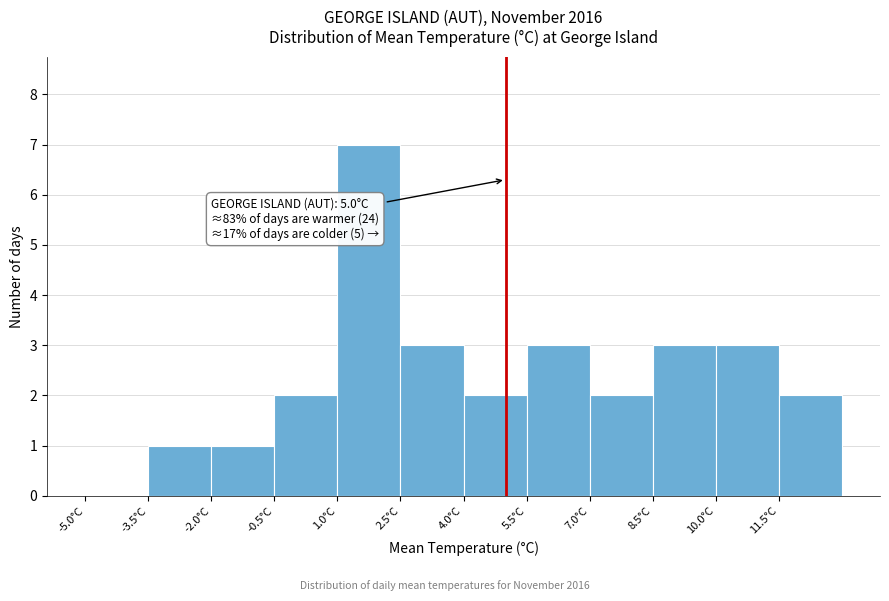

Which range on the x-axis has the tallest bar?

1.0 to 2.5